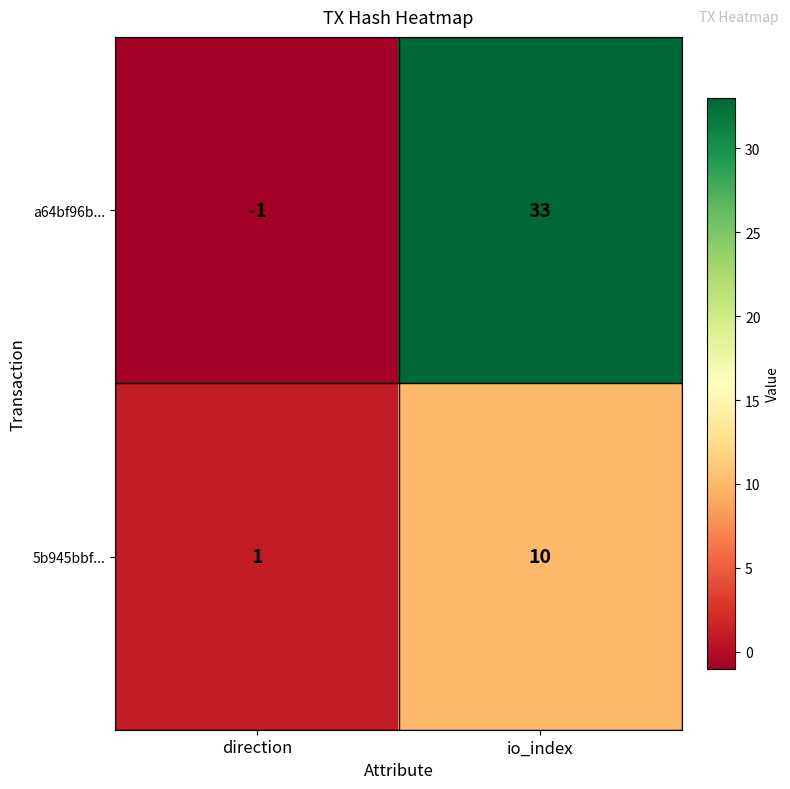

Reading left to right, extract all data points from this chart.

a64bf96b...: direction=-1	io_index=33
5b945bbf...: direction=1	io_index=10